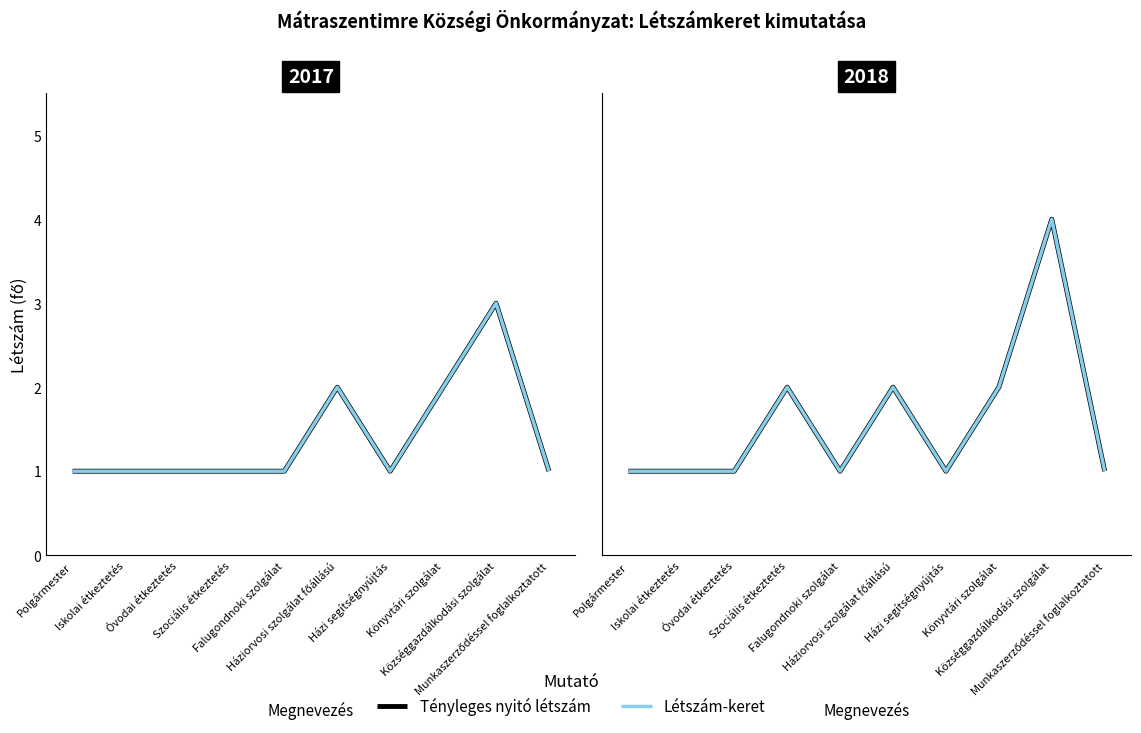

Which series changed the most between Szociális étkeztetés and Községgazdálkodási szolgálat?

Tényleges nyitó létszám